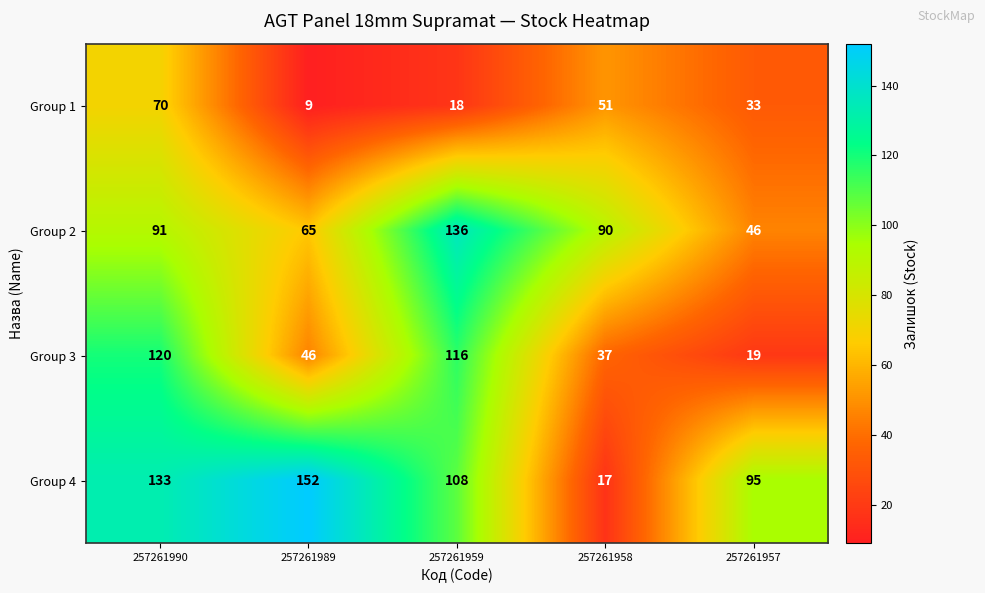

At which category does the chart reach its minimum across all series?

257261989